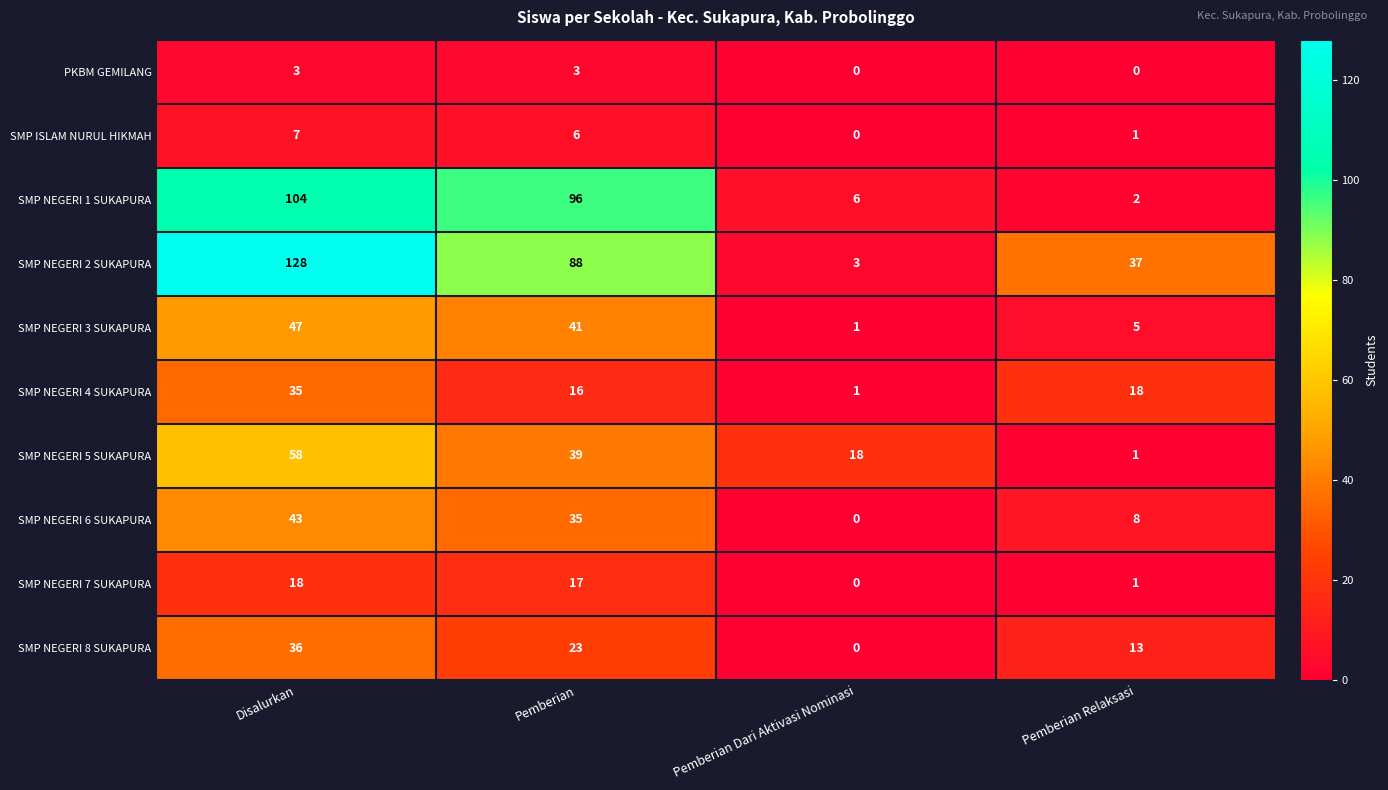

At how many categories does at least one series exceed 79?

2